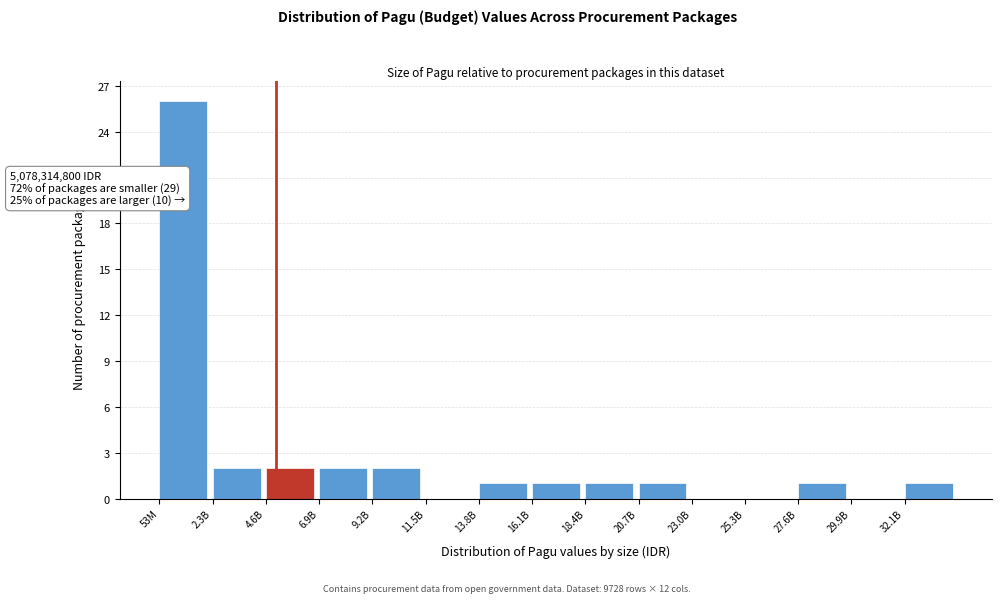

Reading right to left, what are all the values shown in this chart?

32.1B=1	29.9B=0	27.6B=1	25.3B=0	23.0B=0	20.7B=1	18.4B=1	16.1B=1	13.8B=1	11.5B=0	9.2B=2	6.9B=2	4.6B=2	2.3B=2	53M=26